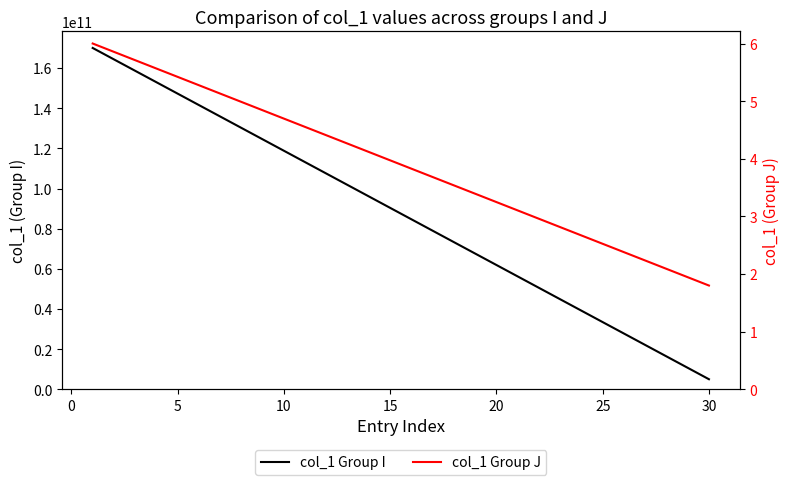

True or false: col_1 Group I has more than 0 points higher than both neighbors.

False